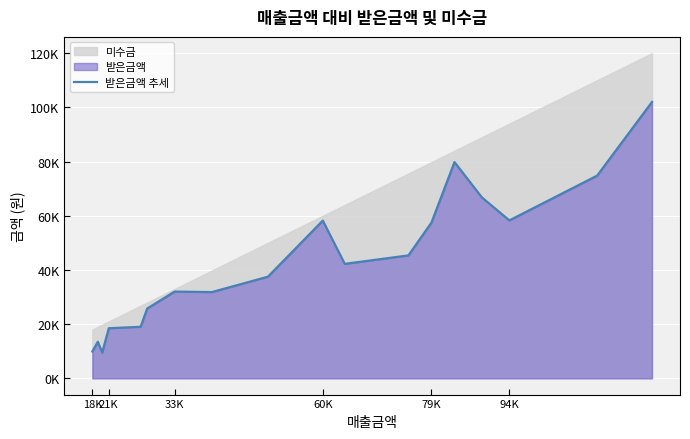

True or false: the data has more than 1 interior local peaks.

True